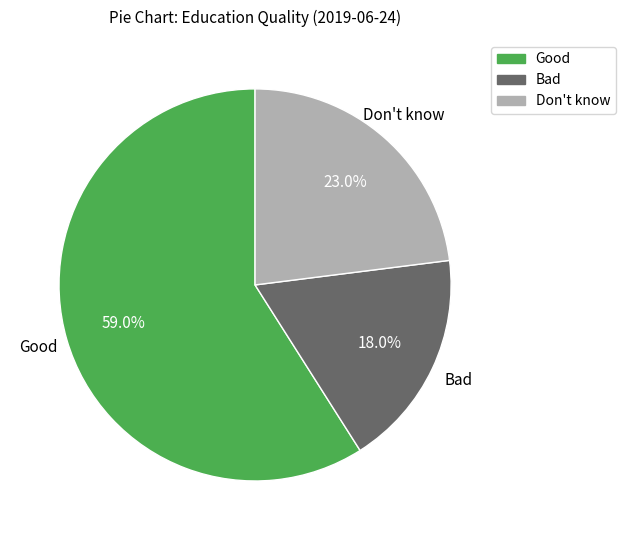

How many segments does this pie chart have?

3